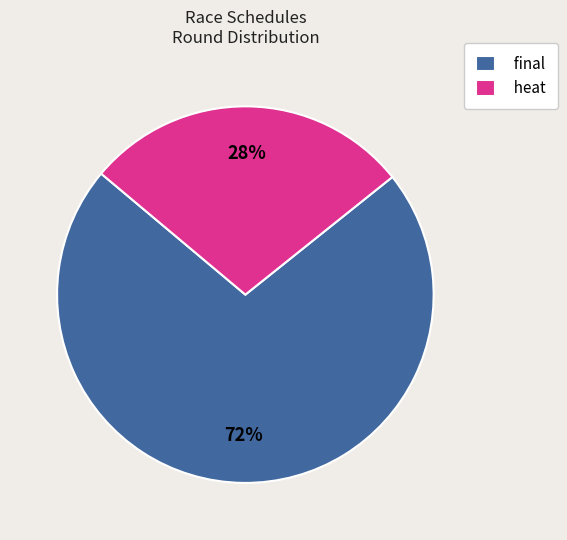

Count the number of slices in the pie.

2